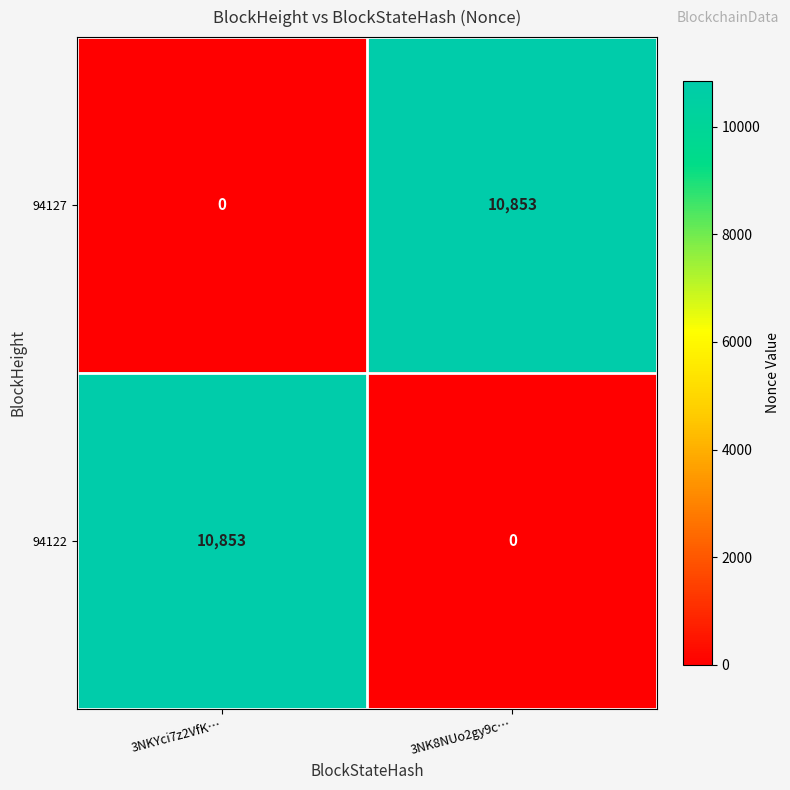

Which category has the lowest value in the 94122 series?

3NK8NUo2gy9c…